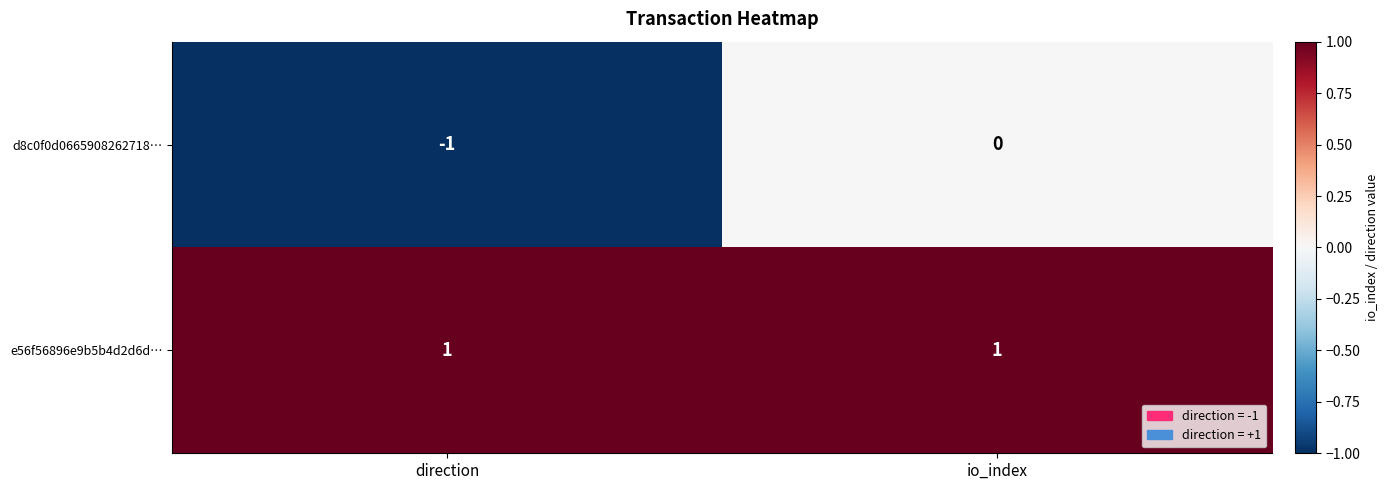

Rank the series by their average value, from lowest to highest.

d8c0f0d0665908262718…, e56f56896e9b5b4d2d6d…